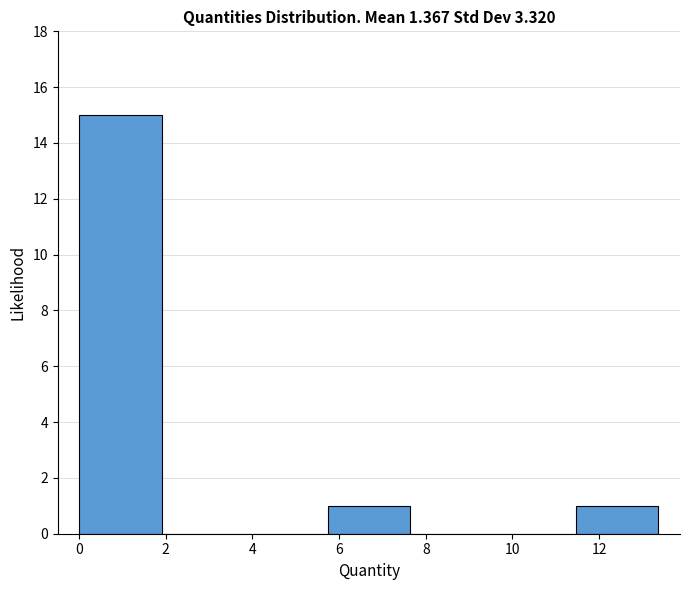

Which range on the x-axis has the tallest bar?

0.0 to 2.0